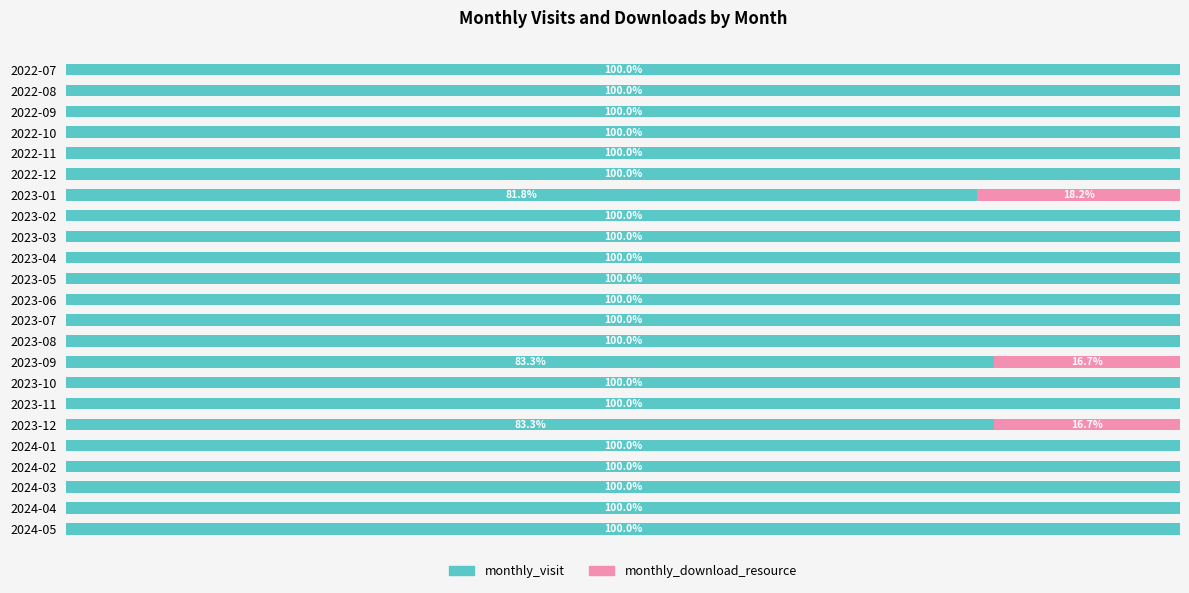

Reading left to right, what are all the values shown in this chart?

monthly_visit: 100.0	100.0	100.0	100.0	100.0	100.0	81.8	100.0	100.0	100.0	100.0	100.0	100.0	100.0	83.3	100.0	100.0	83.3	100.0	100.0	100.0	100.0	100.0
monthly_download_resource: 0.0	0.0	0.0	0.0	0.0	0.0	18.2	0.0	0.0	0.0	0.0	0.0	0.0	0.0	16.7	0.0	0.0	16.7	0.0	0.0	0.0	0.0	0.0